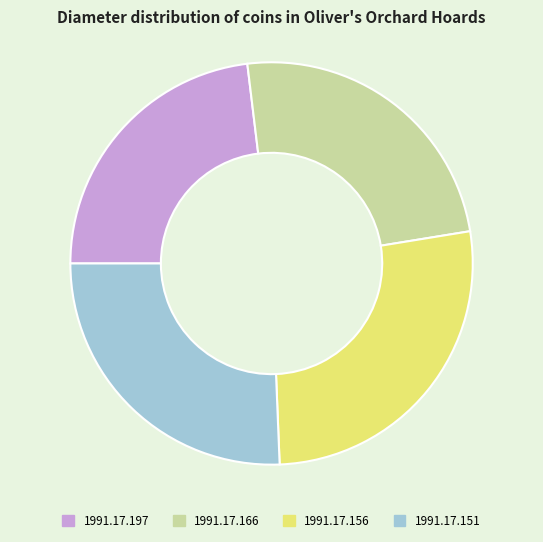

Which slice is the smallest?

1991.17.197